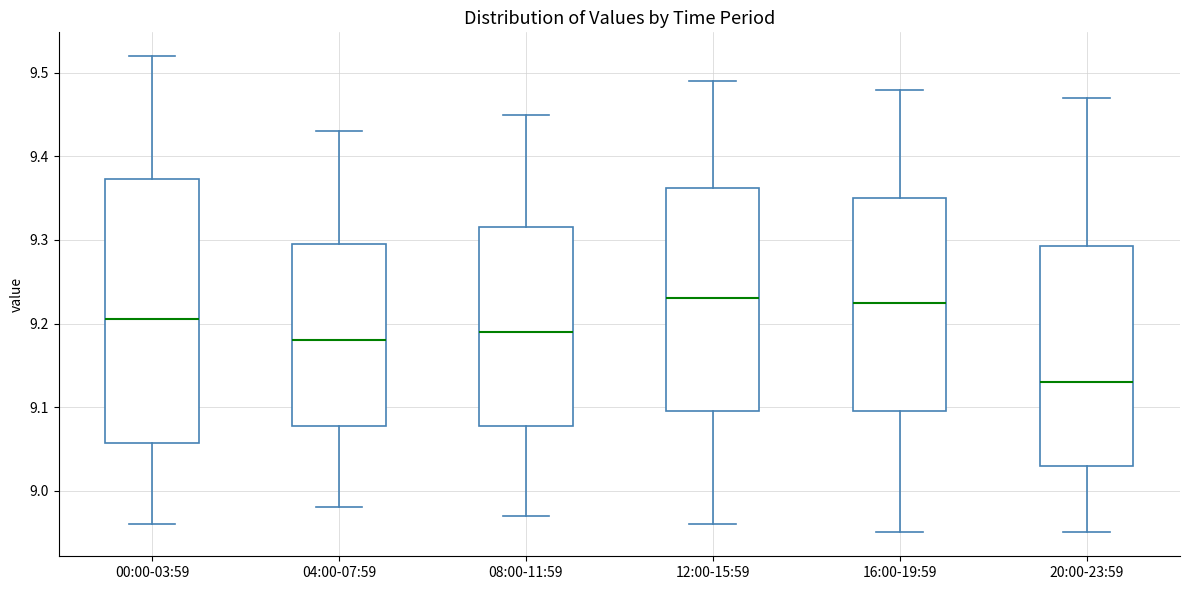

Reading left to right, read every box against the y-axis: the position of its median line, the range the box covers, and the ends of its whiskers. The values are not printed on the chart, so give them approximately, as read against the axis.

00:00-03:59: median 9.21, box 9.06 to 9.37, whiskers 8.96 to 9.52
04:00-07:59: median 9.18, box 9.08 to 9.30, whiskers 8.98 to 9.43
08:00-11:59: median 9.19, box 9.08 to 9.32, whiskers 8.97 to 9.45
12:00-15:59: median 9.23, box 9.10 to 9.36, whiskers 8.96 to 9.49
16:00-19:59: median 9.23, box 9.10 to 9.35, whiskers 8.95 to 9.48
20:00-23:59: median 9.13, box 9.03 to 9.29, whiskers 8.95 to 9.47